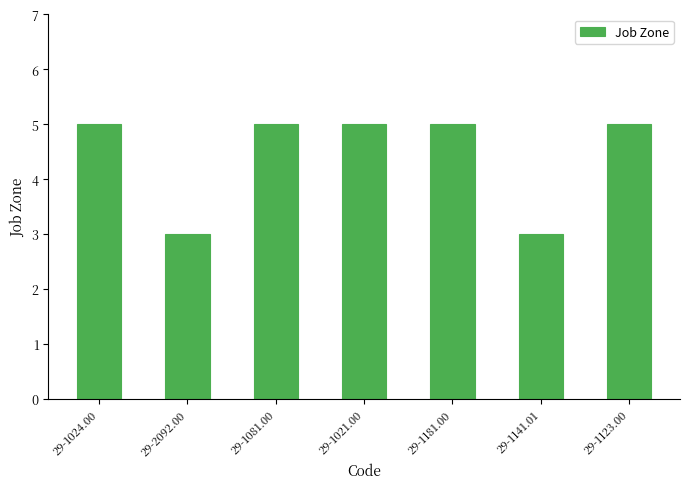

What is the smallest value displayed?

3